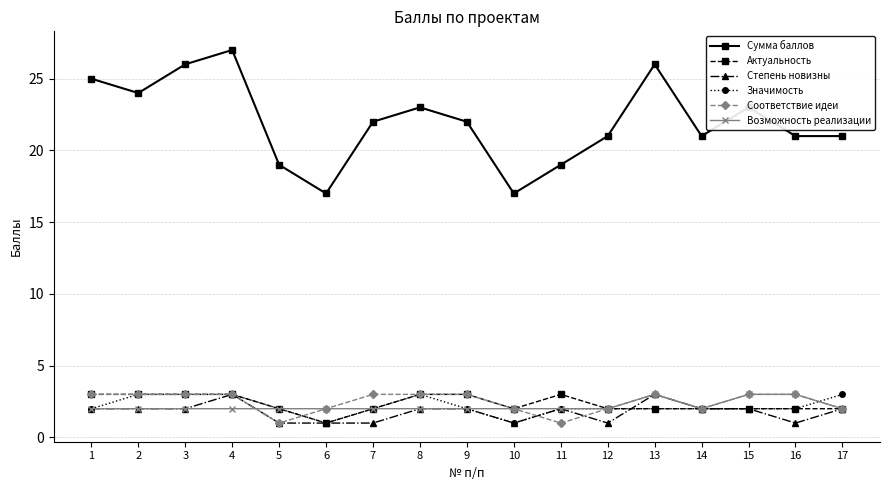

Which series has the largest total across all categories?

Сумма баллов